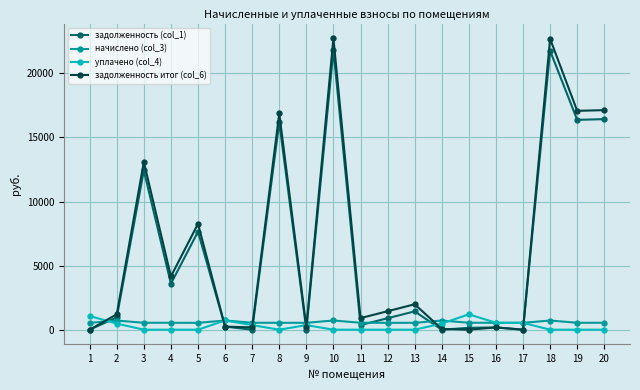

At which label does начислено (col_3) first exceed 540?

2